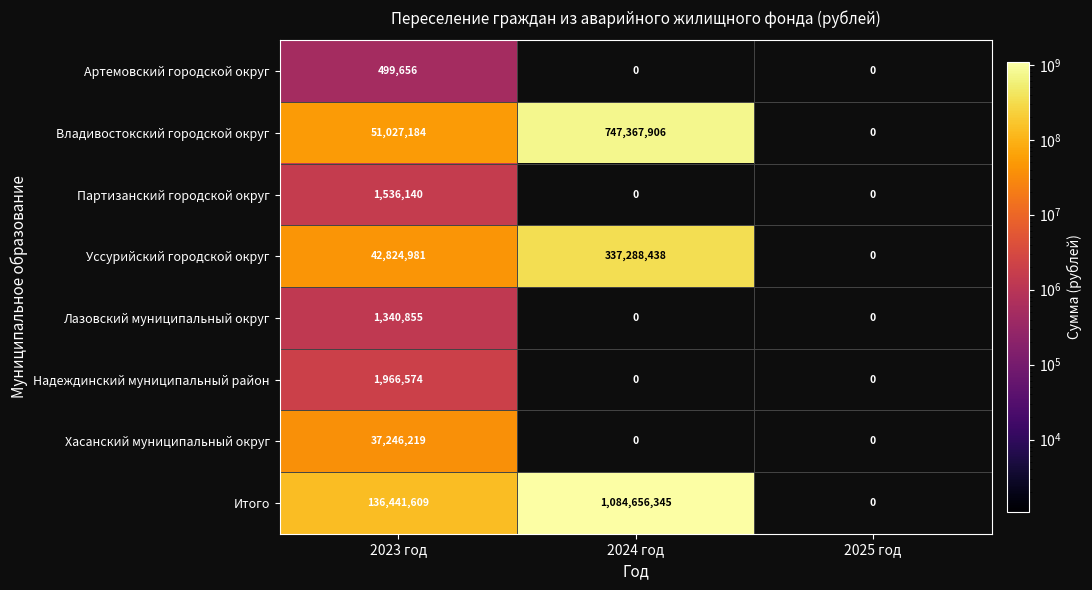

Which label corresponds to the largest value in the chart?

2024 год